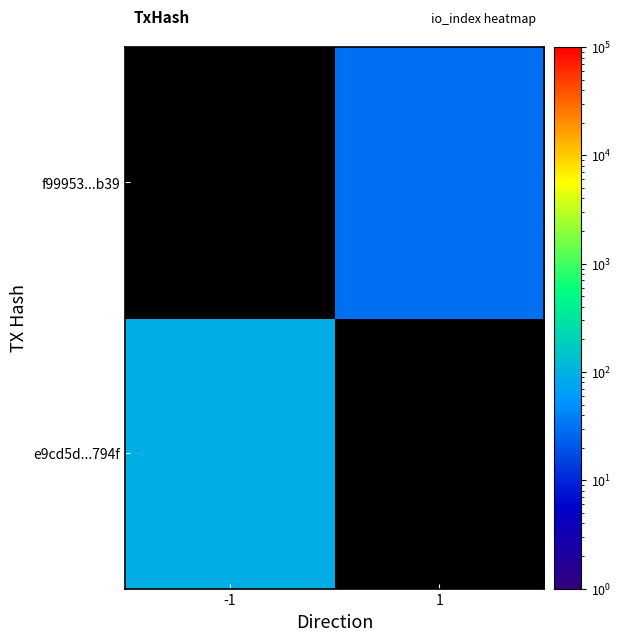

Reading left to right, list all the values displayed in this chart.

e9cd5d...794f: -1=89.0	1=0.1
f99953...b39: -1=0.1	1=30.0